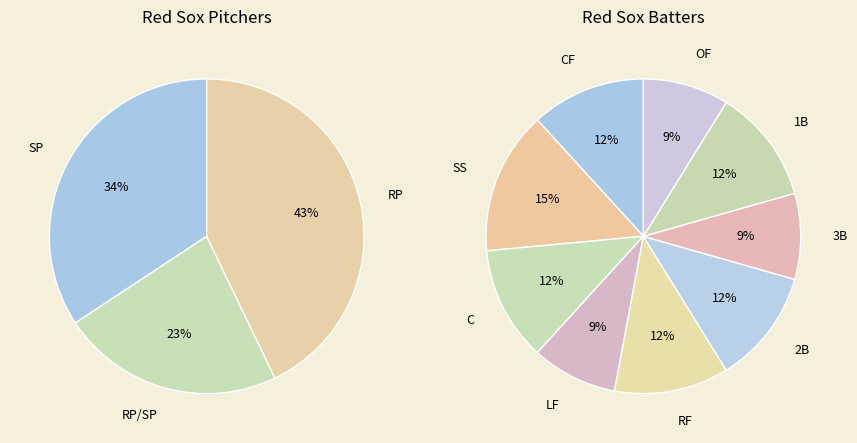

Which slice is the smallest?

LF